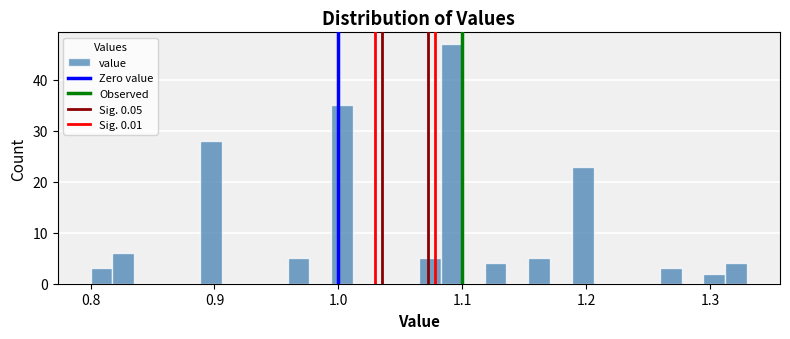

Read against the x-axis, roughly where is the centre of the tallest bar?

1.09